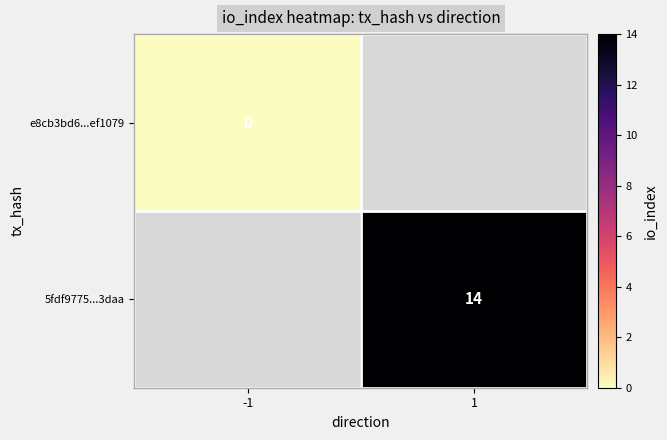

Is the value of 5fdf9775...3daa at 1 greater than the value of e8cb3bd6...ef1079 at -1?

Yes